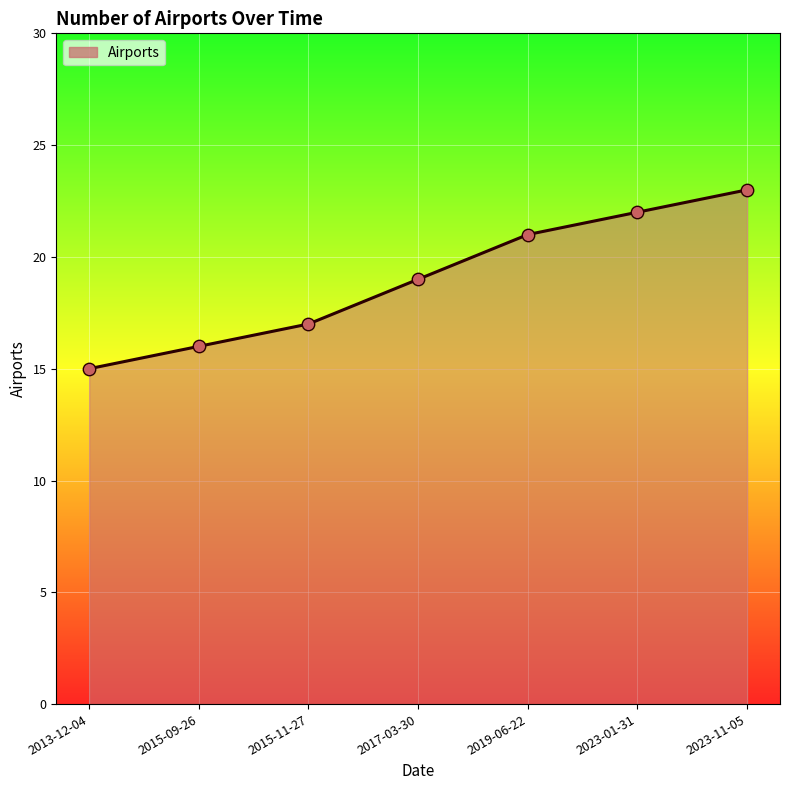

What is the change in value from 2017-03-30 to 2019-06-22?

+2